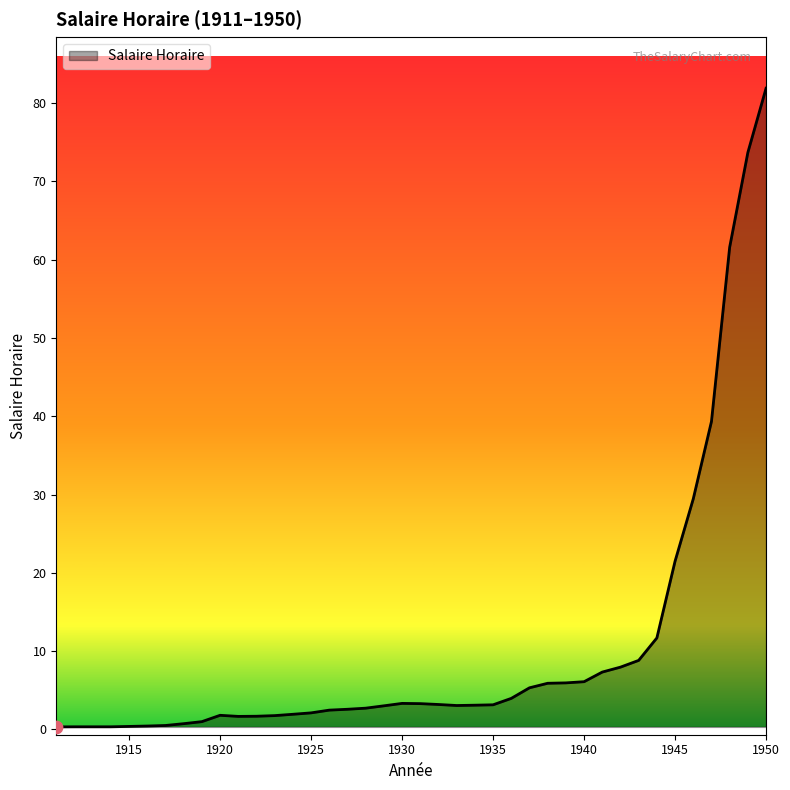

What is the maximum value shown in the chart?

81.9